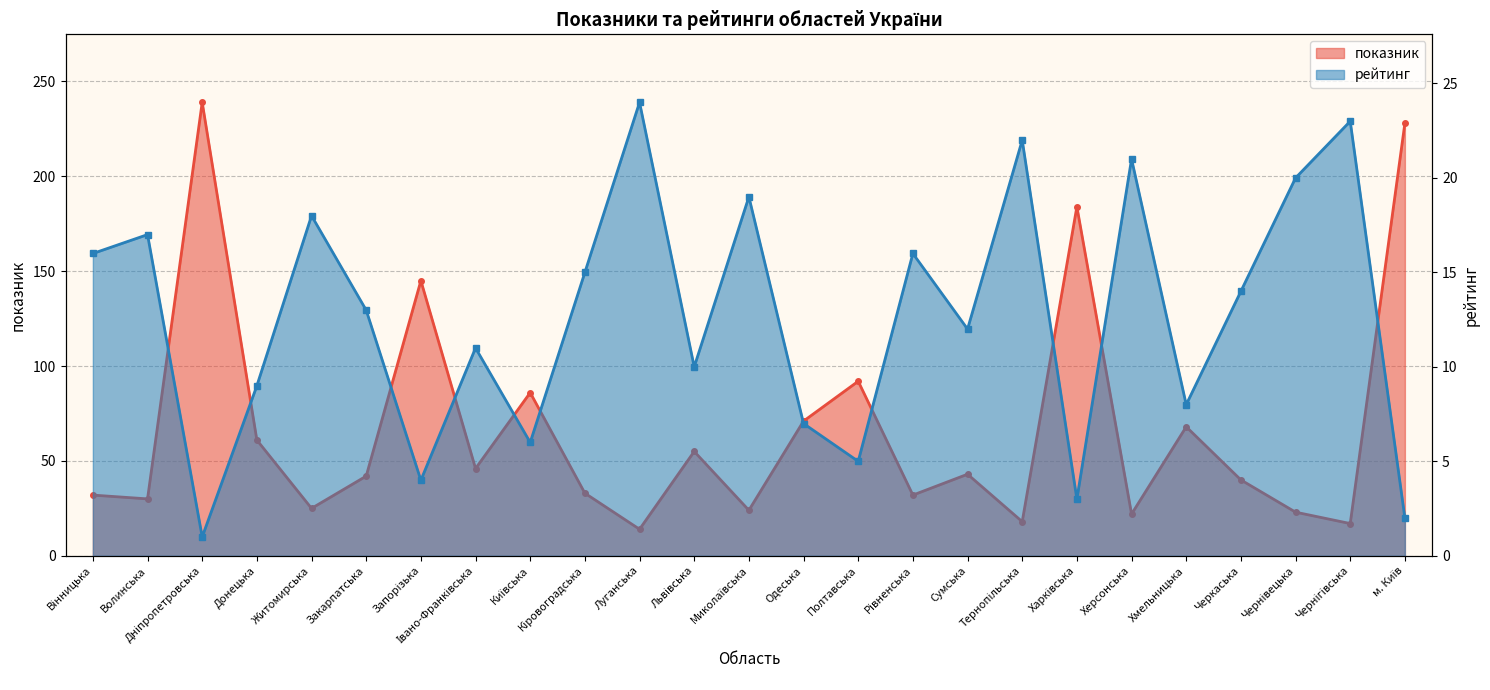

Between Сумська and Рівненська, which is larger?

Сумська